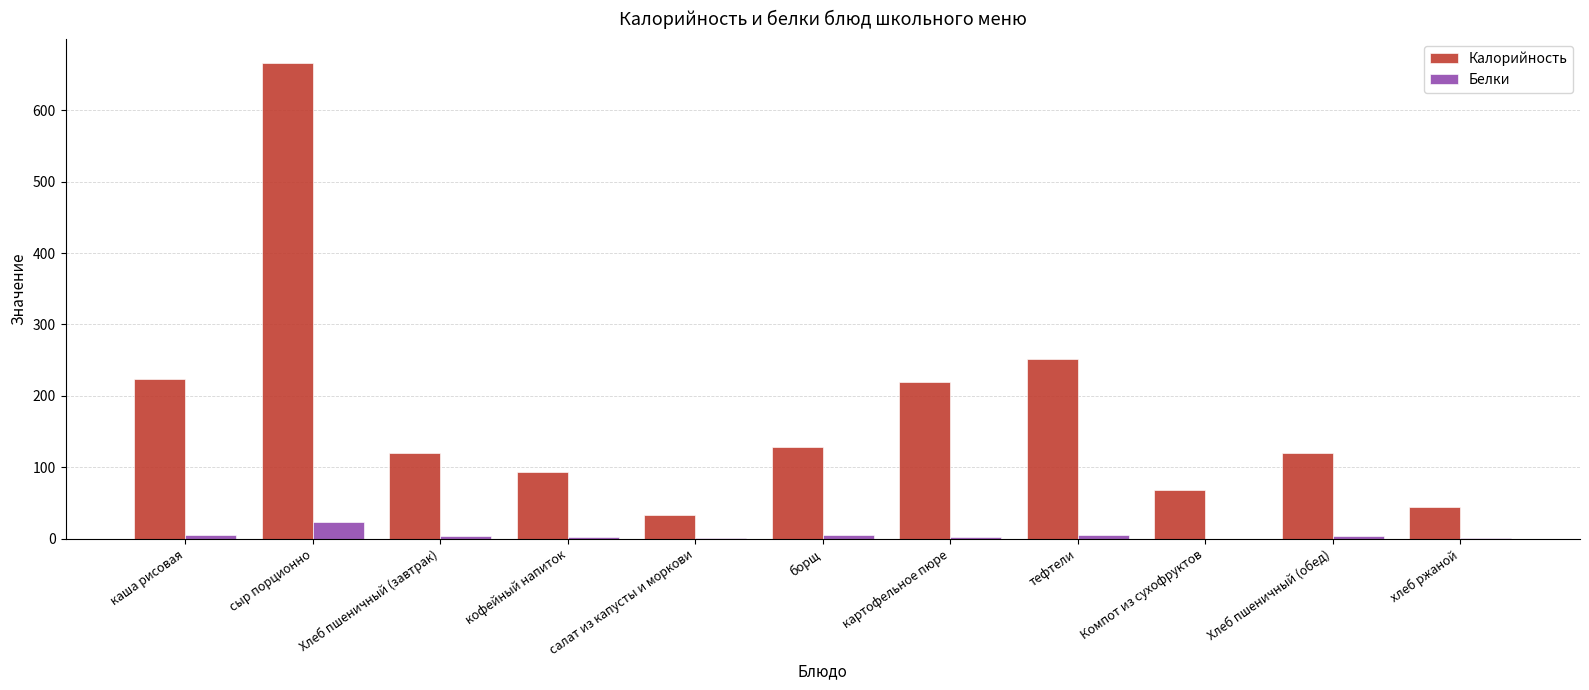

True or false: Калорийность has a value of 223 at каша рисовая.

True